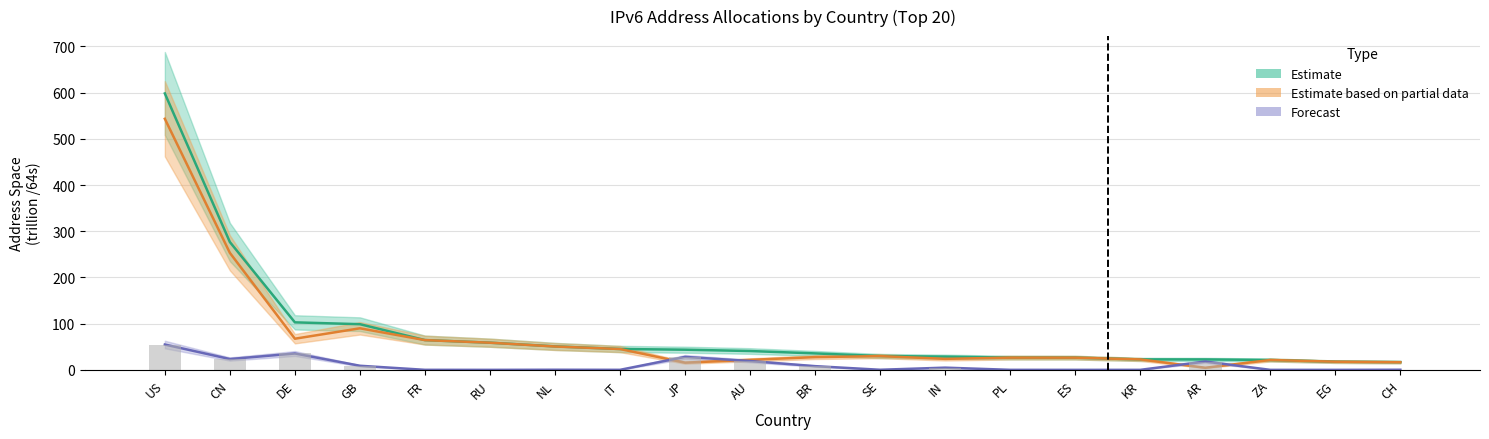

How many data points does each series have?

20